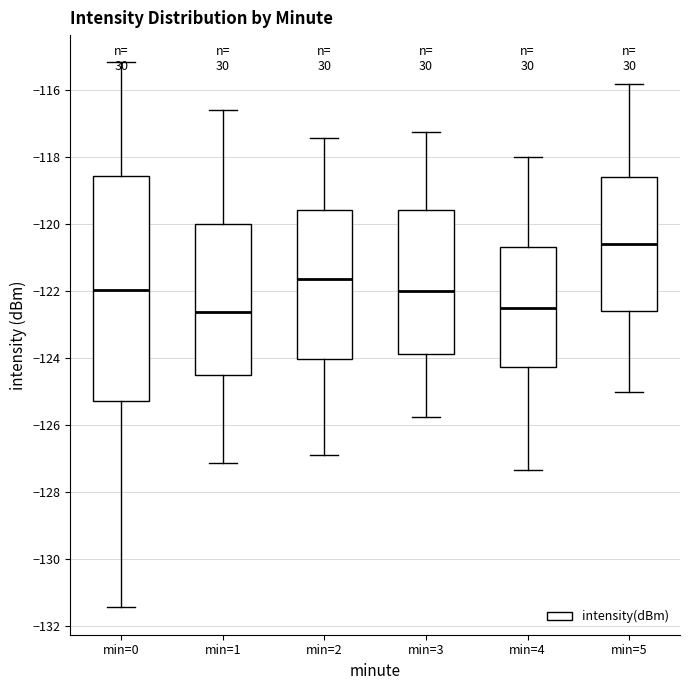

Reading left to right, read every box against the y-axis: the position of its median line, the range the box covers, and the ends of its whiskers. The values are not printed on the chart, so give them approximately, as read against the axis.

min=0: median -122.0, box -125.2 to -118.6, whiskers -131.4 to -115.2
min=1: median -122.6, box -124.6 to -120.0, whiskers -127.2 to -116.6
min=2: median -121.6, box -124.0 to -119.6, whiskers -126.8 to -117.4
min=3: median -122.0, box -123.8 to -119.6, whiskers -125.8 to -117.2
min=4: median -122.4, box -124.2 to -120.6, whiskers -127.4 to -118.0
min=5: median -120.6, box -122.6 to -118.6, whiskers -125.0 to -115.8